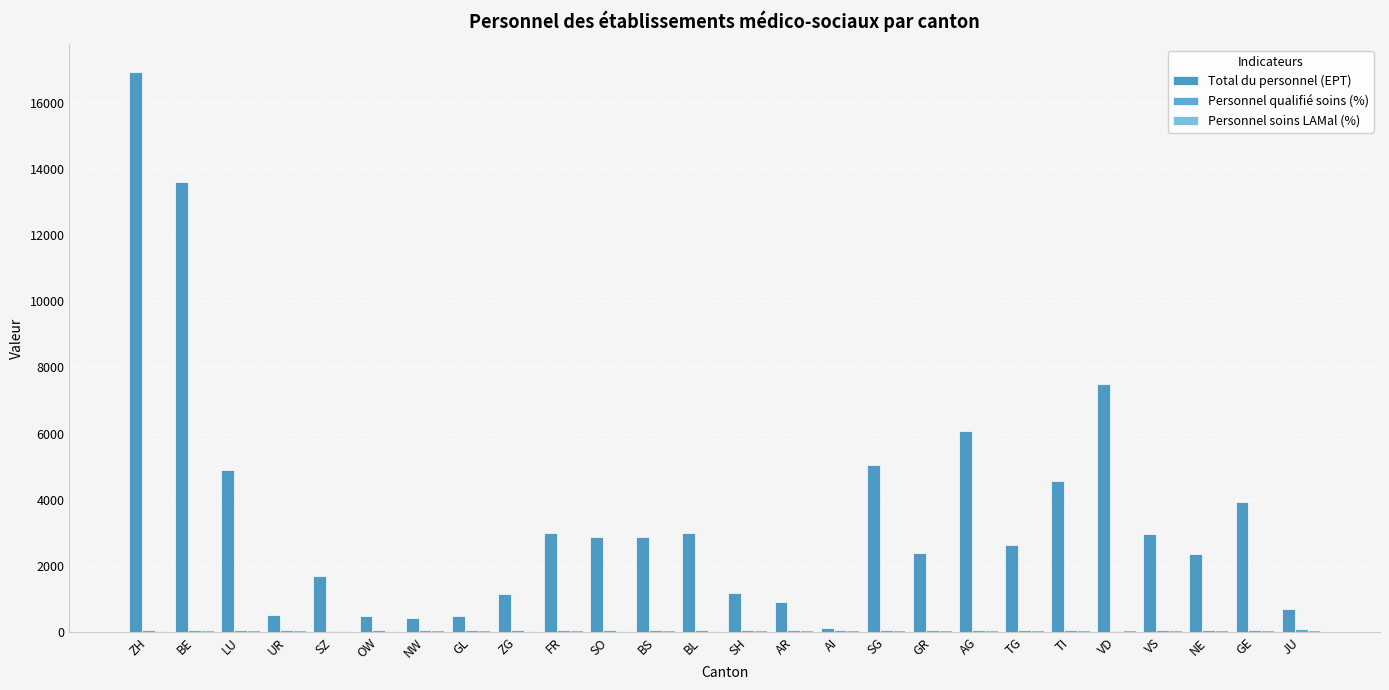

What is the difference between the highest and lowest values at BS?

2829.0